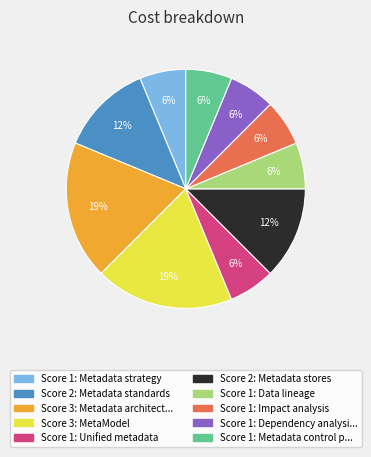

To the nearest percent, what is the average slice percentage?

10%